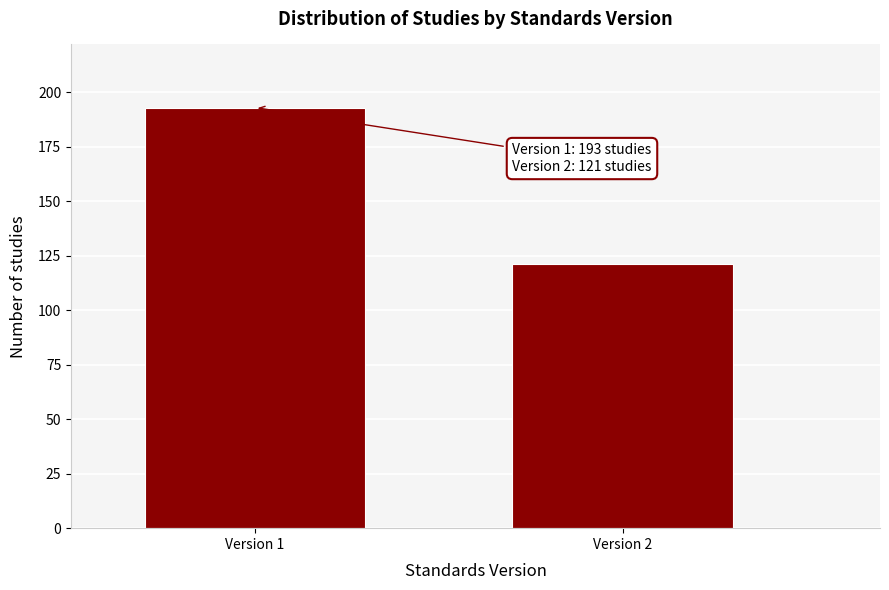

Reading left to right, extract all data points from this chart.

193	121